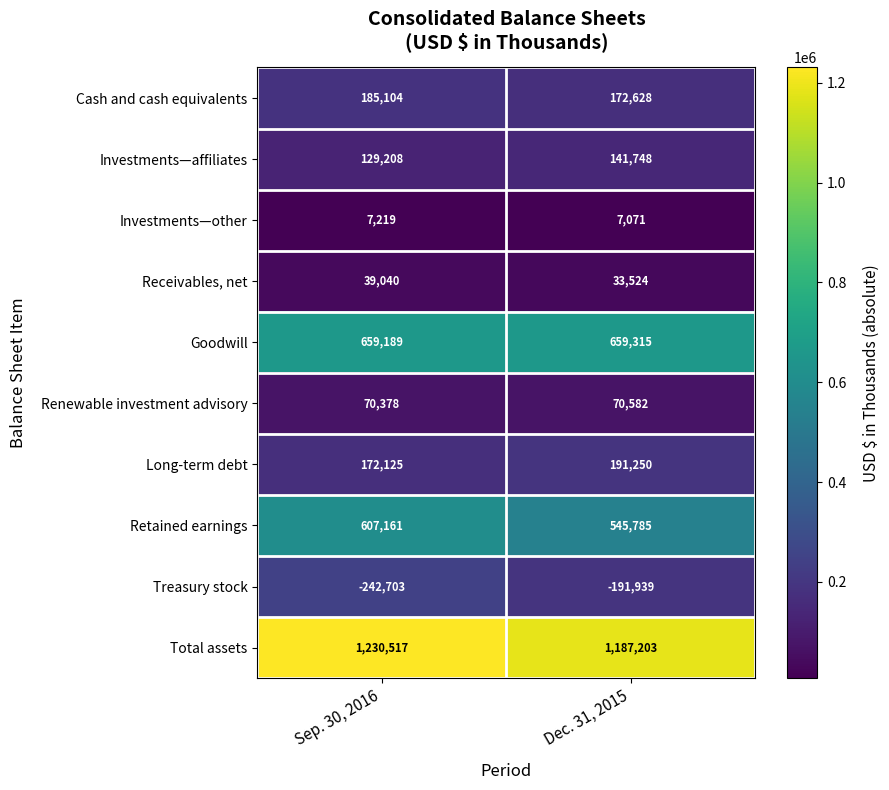

Reading left to right, extract all data points from this chart.

Cash and cash equivalents: 185104	172628
Investments—affiliates: 129208	141748
Investments—other: 7219	7071
Receivables, net: 39040	33524
Goodwill: 659189	659315
Renewable investment advisory: 70378	70582
Long-term debt: 172125	191250
Retained earnings: 607161	545785
Treasury stock: -242703	-191939
Total assets: 1230517	1187203